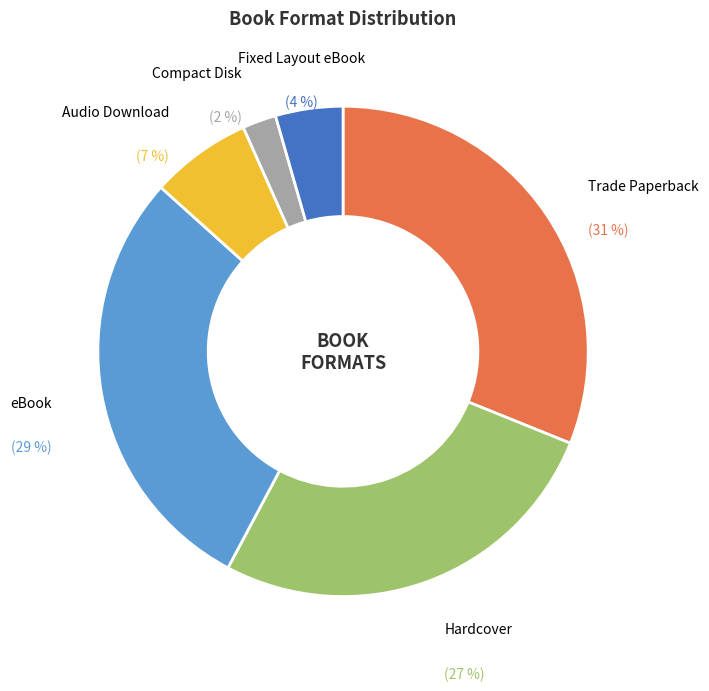

To the nearest percent, what is the difference between the largest and smallest slice percentages?

29%